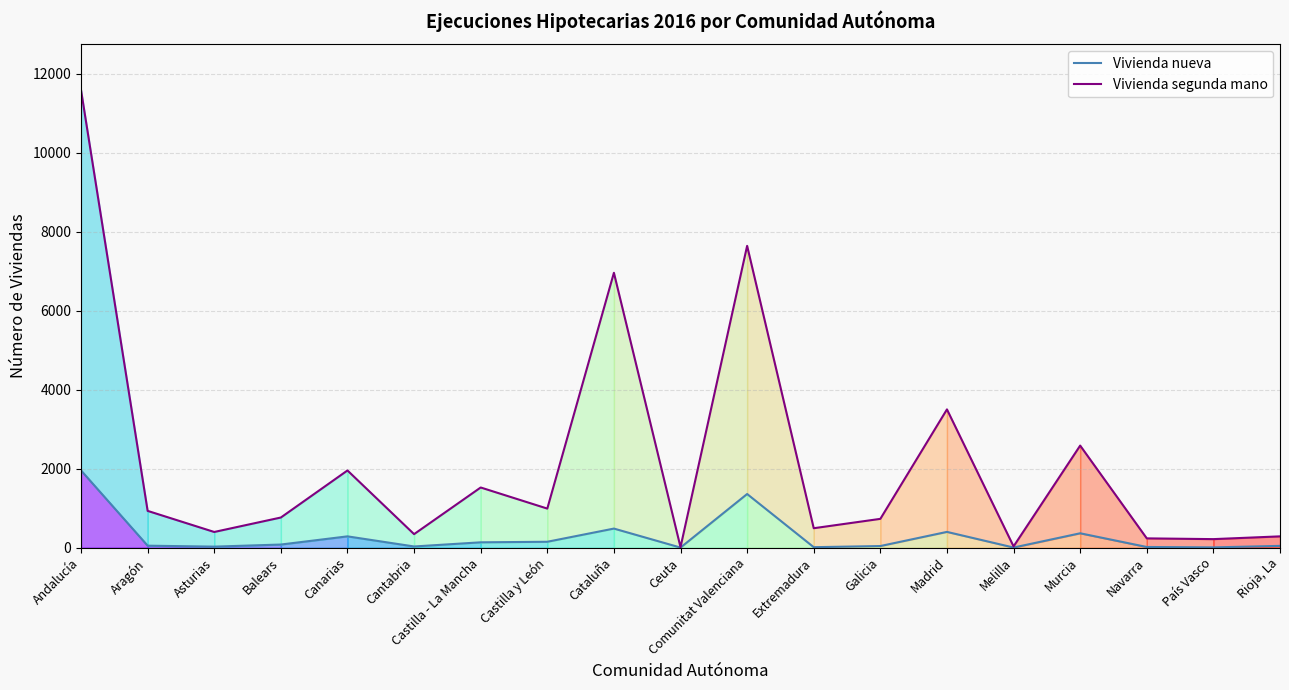

Between Castilla y León and Asturias, which is larger?

Castilla y León